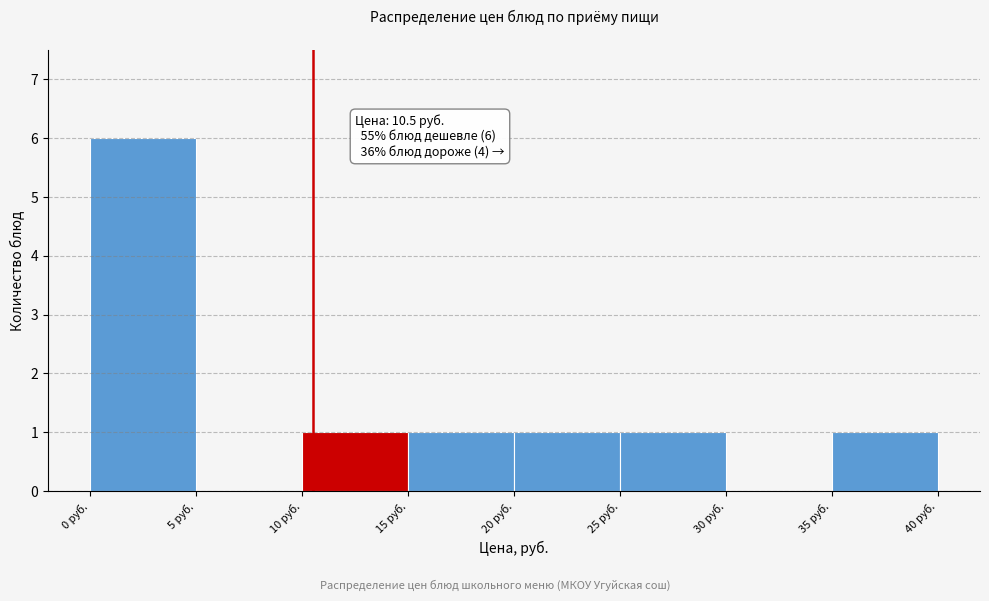

Over which range of the x-axis is the bar tallest?

0 to 5